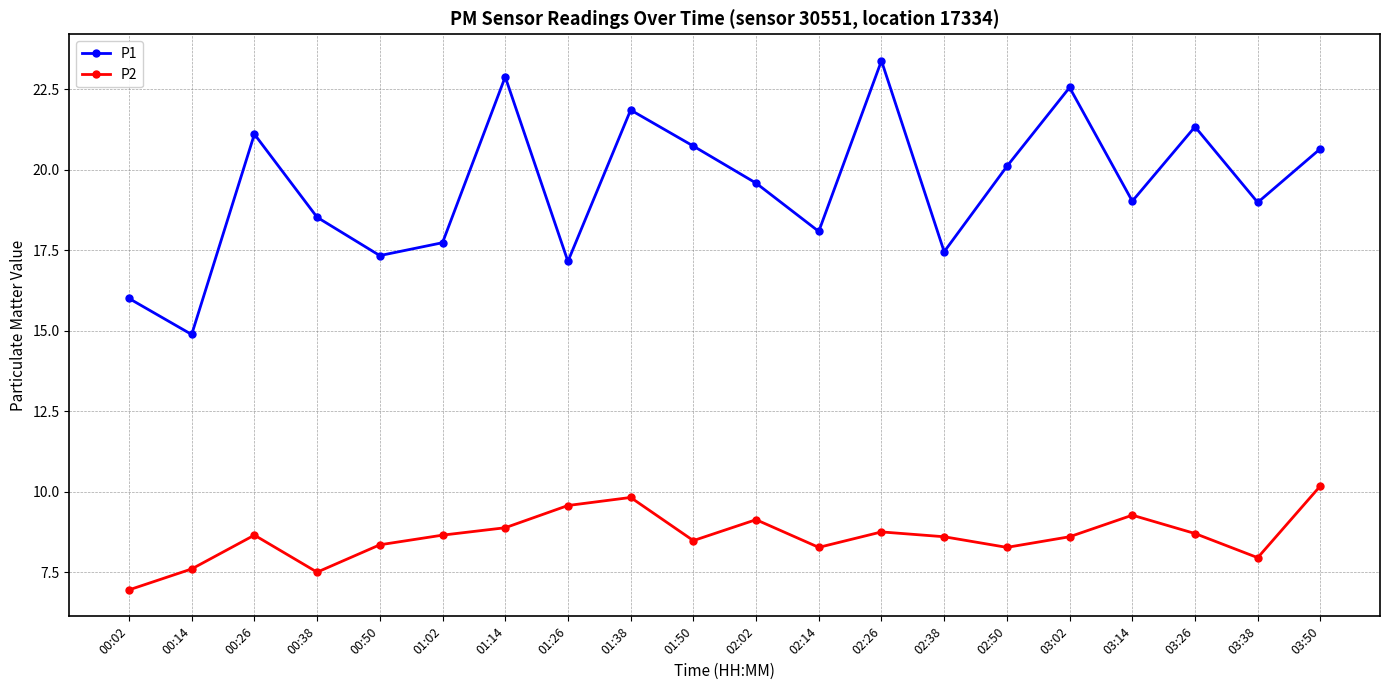

At which category does P1 reach its first local peak?

00:26